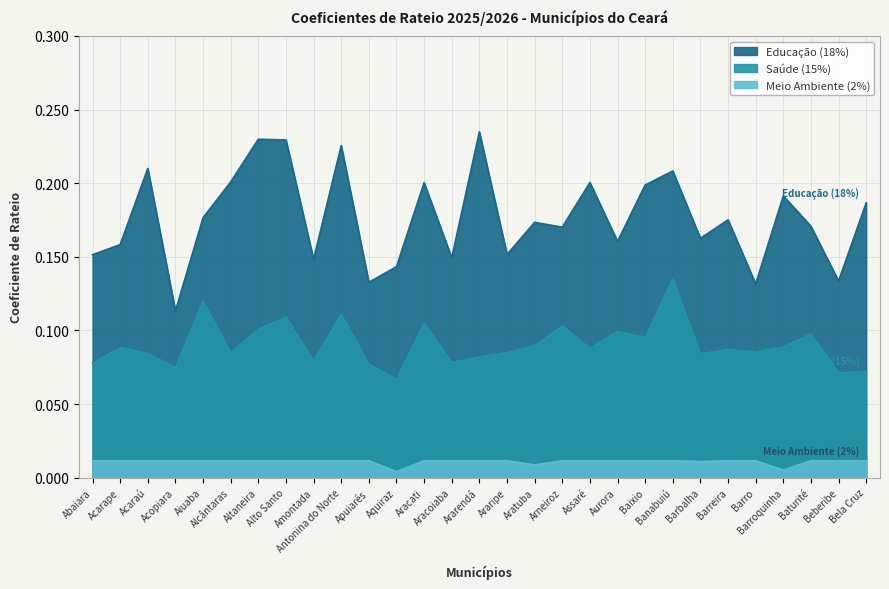

At which label does Saúde (15%) reach its minimum?

Aquiraz